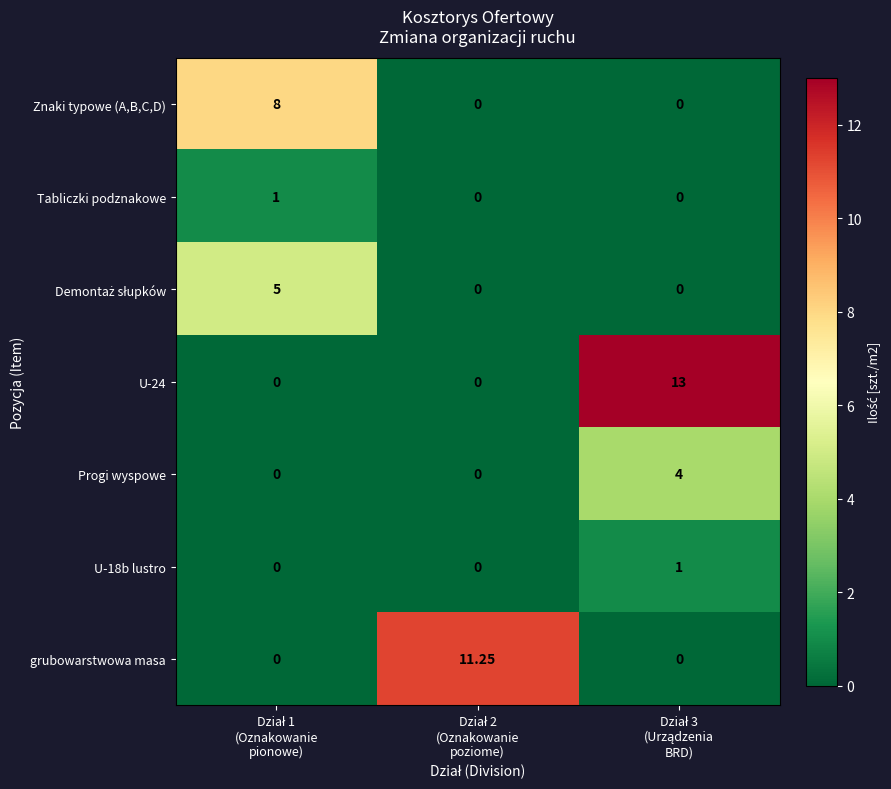

Between Dział 2
(Oznakowanie
poziome) and Dział 3
(Urządzenia
BRD), which is larger?

Dział 2
(Oznakowanie
poziome)